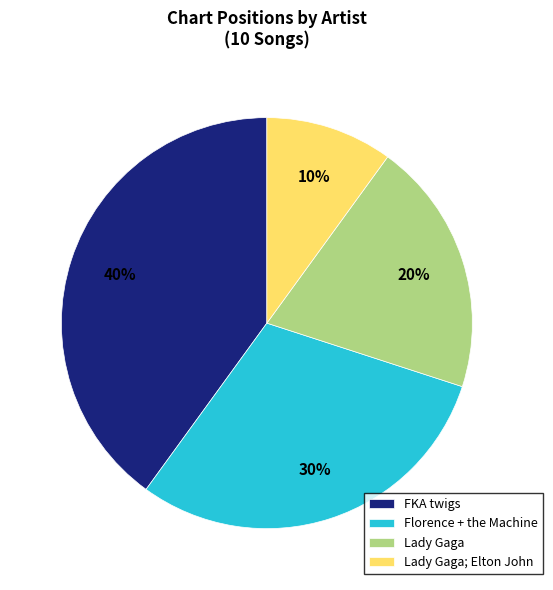

To the nearest percent, what percentage of the pie is Lady Gaga; Elton John?

10%